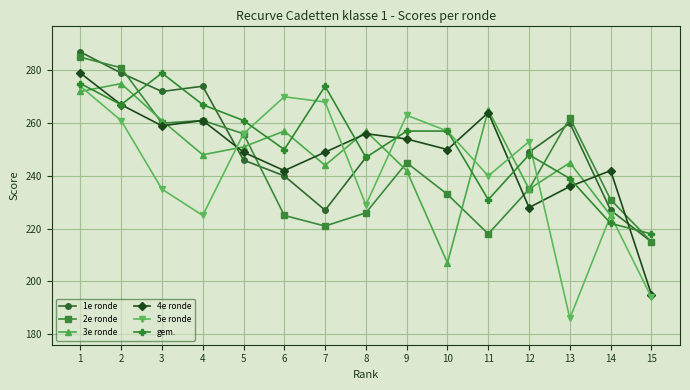

Where is 5e ronde nearest to the value 230?

8